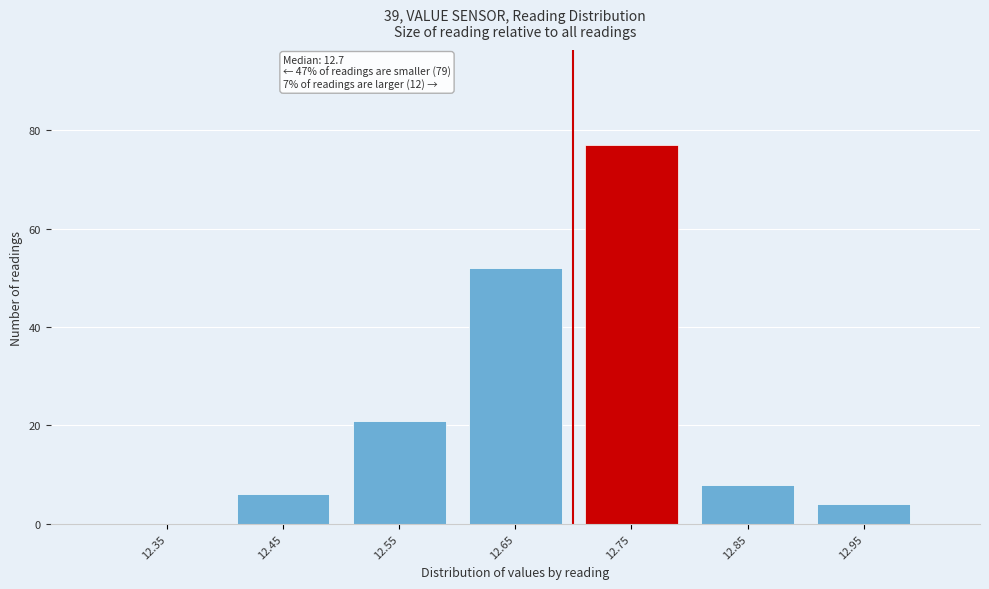

Over which range of the x-axis is the bar tallest?

12.7 to 12.8